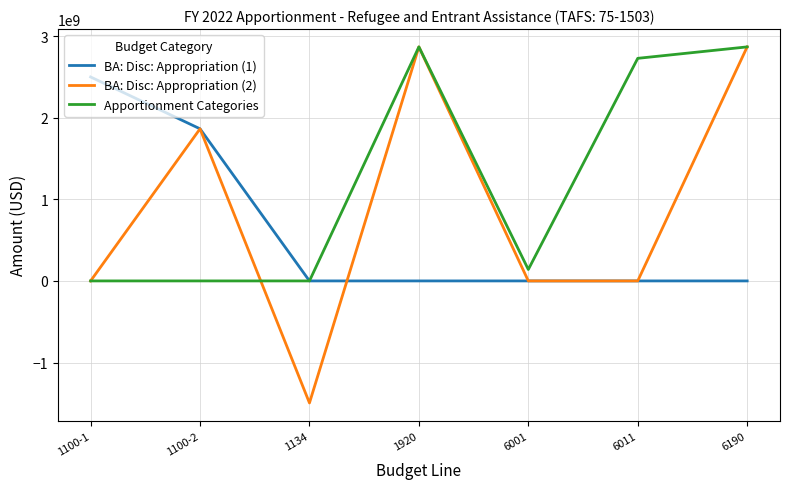

Which series has the largest range (max minus min)?

BA: Disc: Appropriation (2)